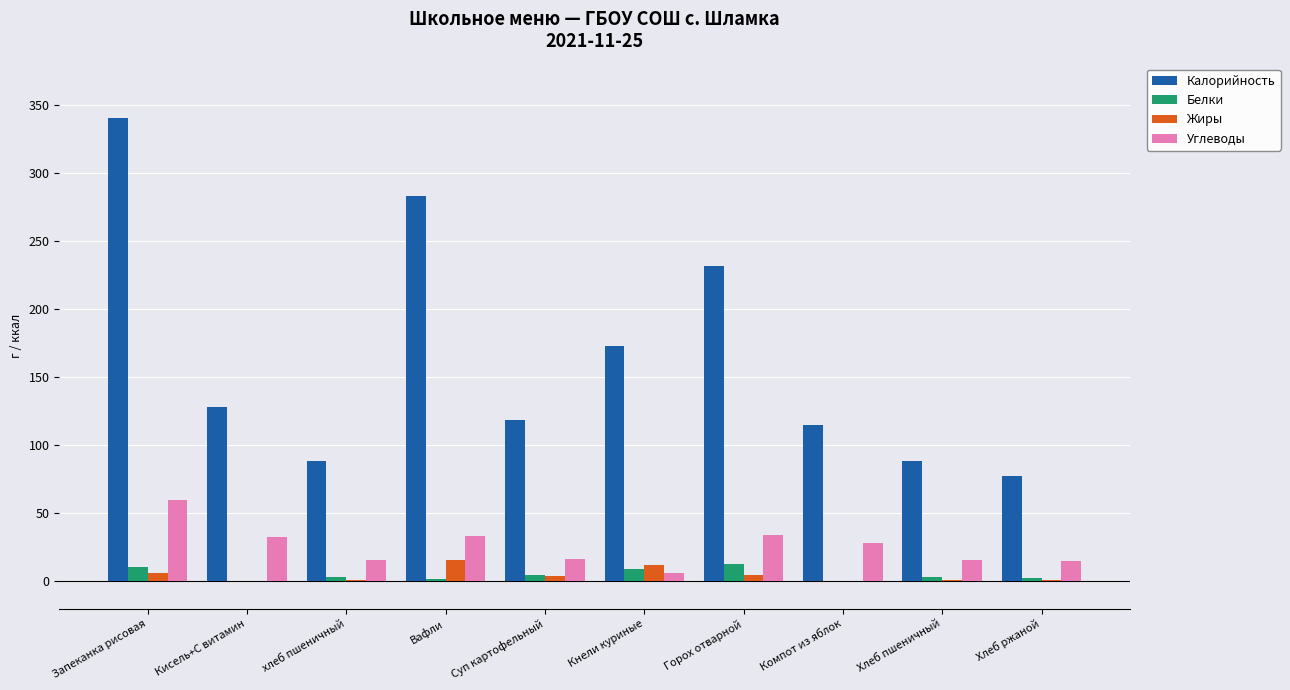

How many distinct data groups are displayed?

4